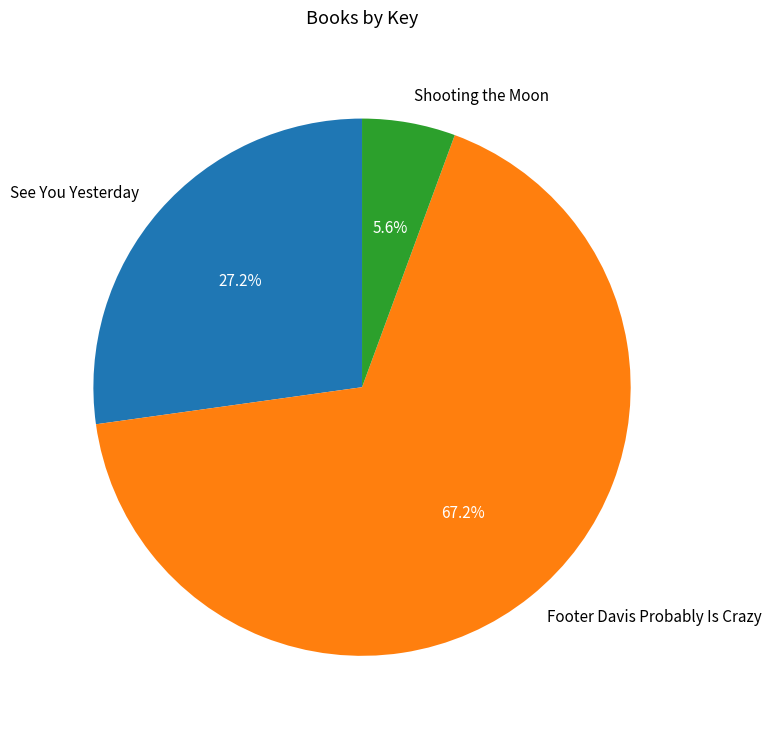

Which category has the smallest portion of the pie?

Shooting the Moon